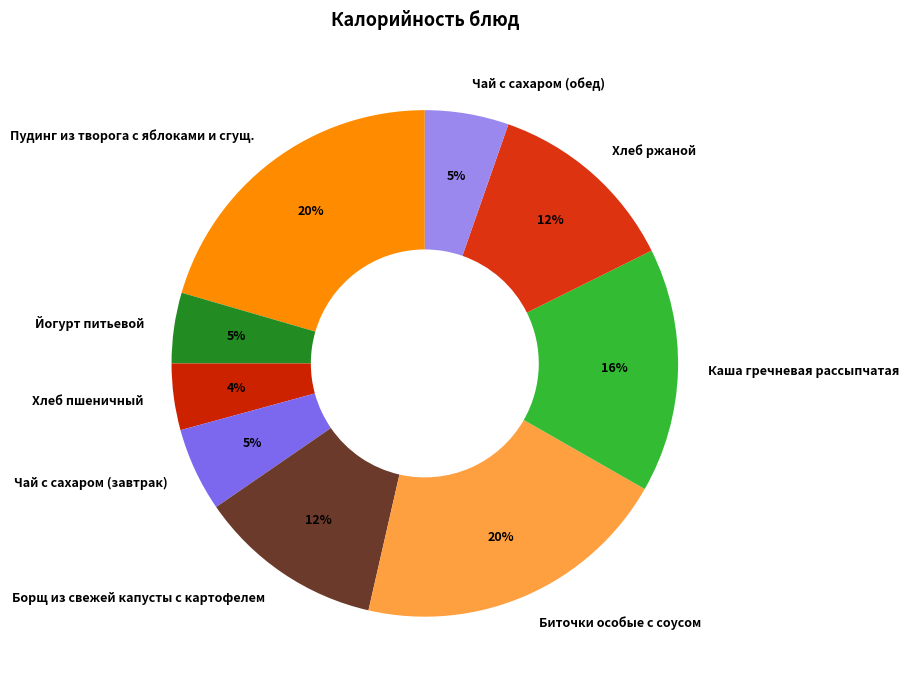

To the nearest percent, what percentage of the pie is Каша гречневая рассыпчатая?

16%